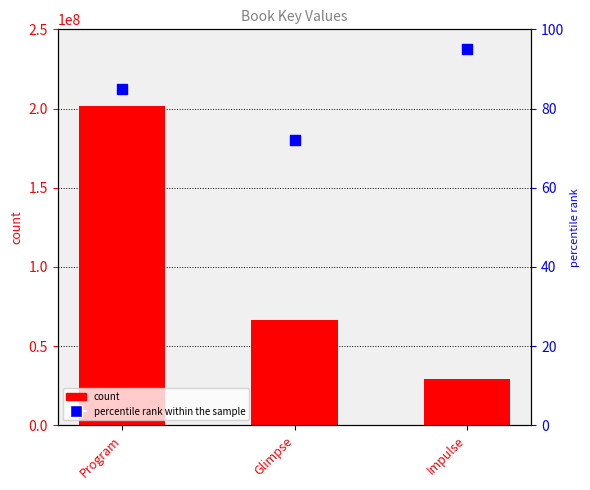

At which category is the sum across all series the highest?

Program